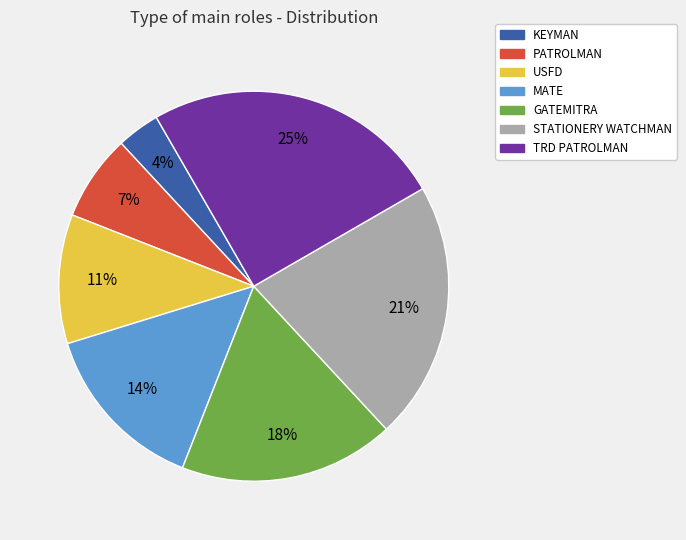

What is the ratio of the value at MATE to the value at GATEMITRA?

0.8